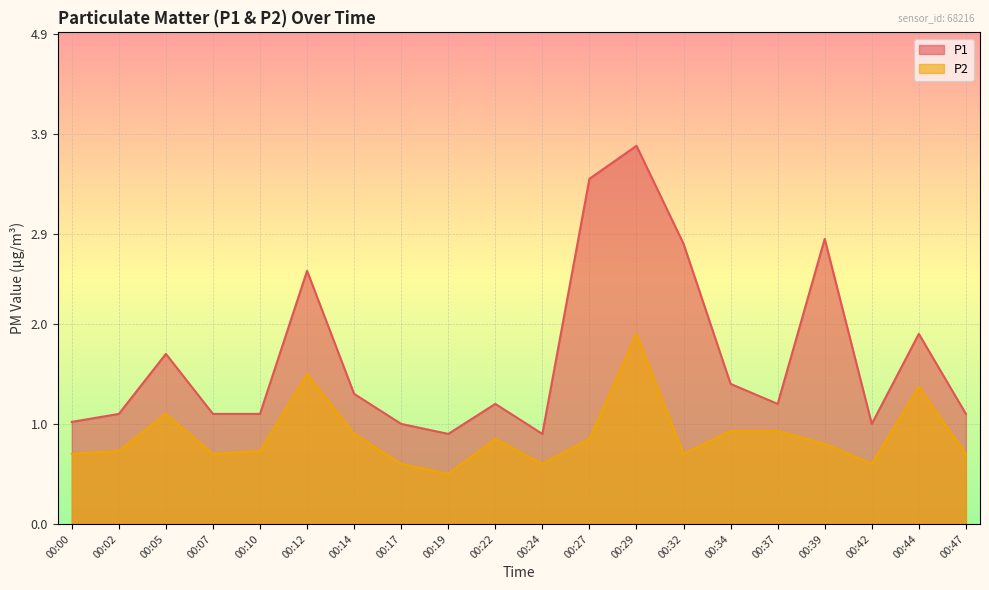

What is the value of the P1 point at the 1st from the left?

1.0